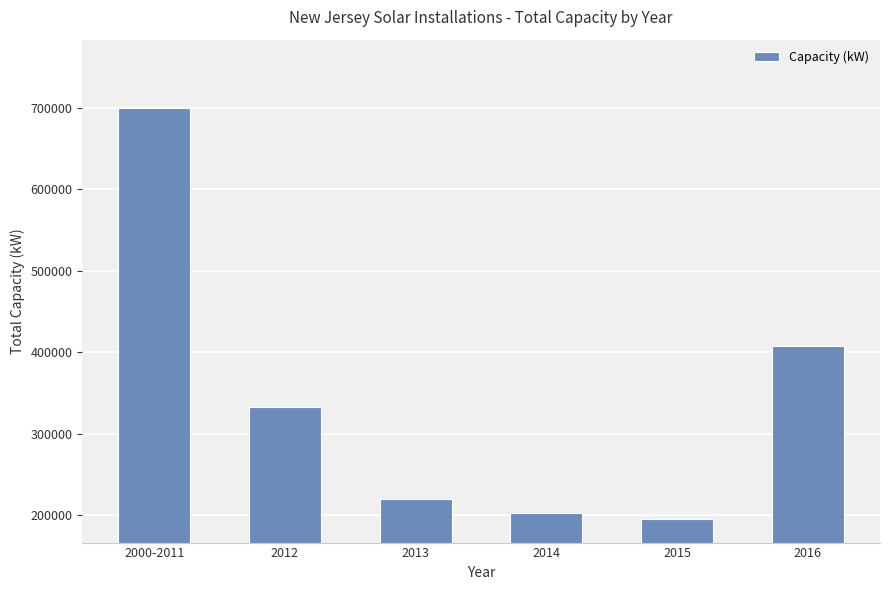

What is the value of the 5th bar from the left?

196126.6